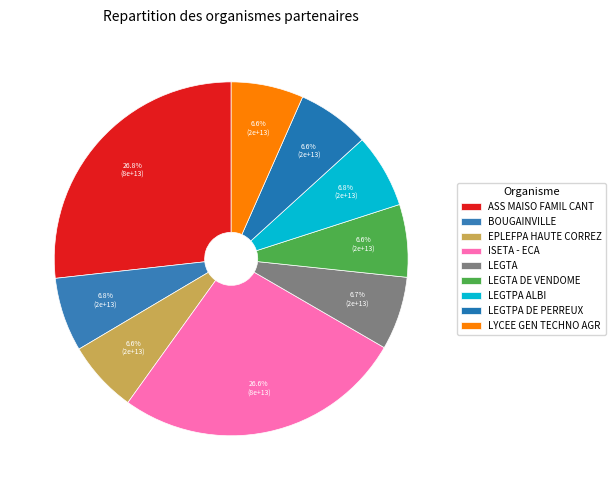

True or false: ISETA - ECA accounts for 34% of the total.

False